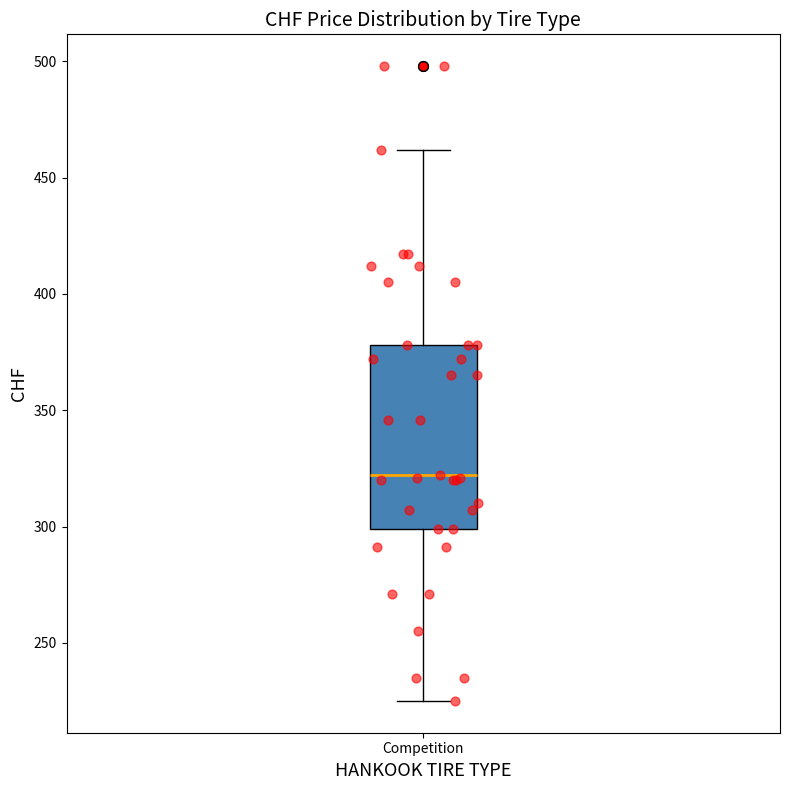

Transcribe this box plot: give where the median line is, the range the box spans, and where the two whiskers end, as read against the y-axis. The values are not printed on the chart, so give them approximately, as read against the axis.

median 320, box 300 to 380, whiskers 225 to 460